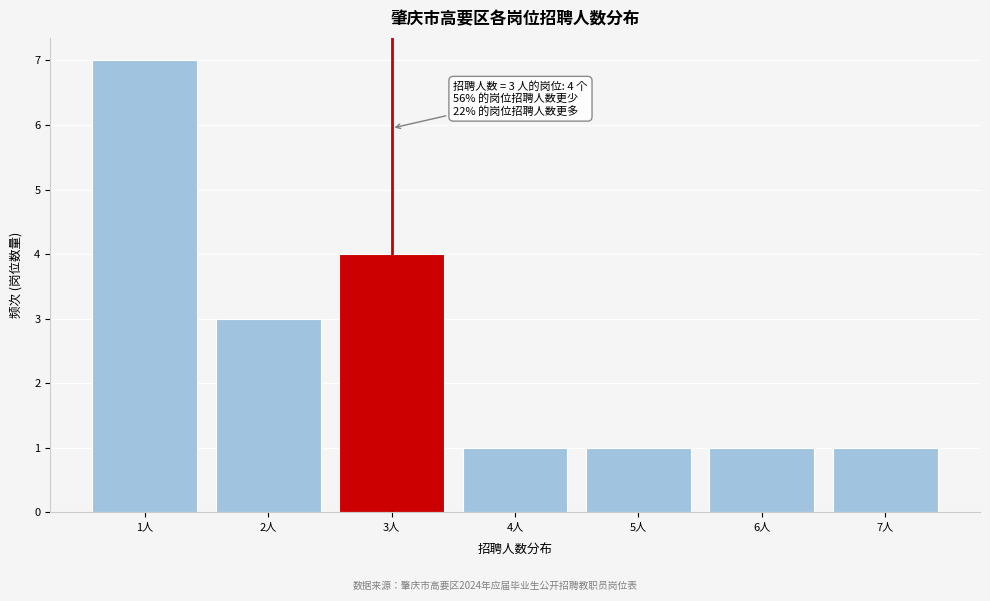

Reading left to right, extract all data points from this chart.

1人=7	2人=3	3人=4	4人=1	5人=1	6人=1	7人=1